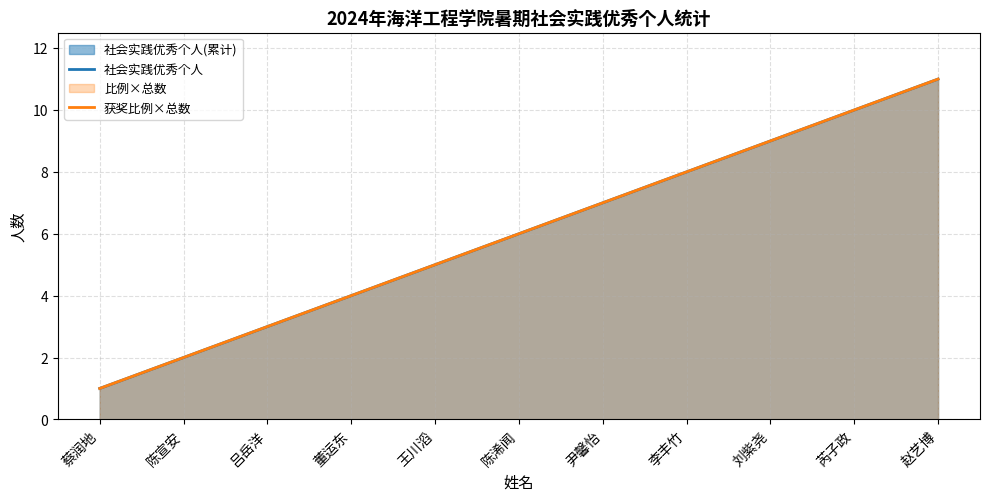

True or false: 社会实践优秀个人 and 获奖比例×总数 cross at least once.

False